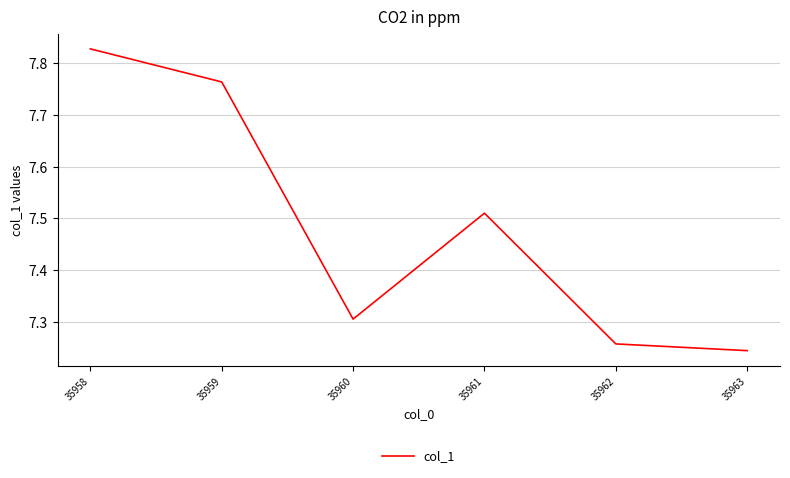

How many lines are shown in the chart?

1